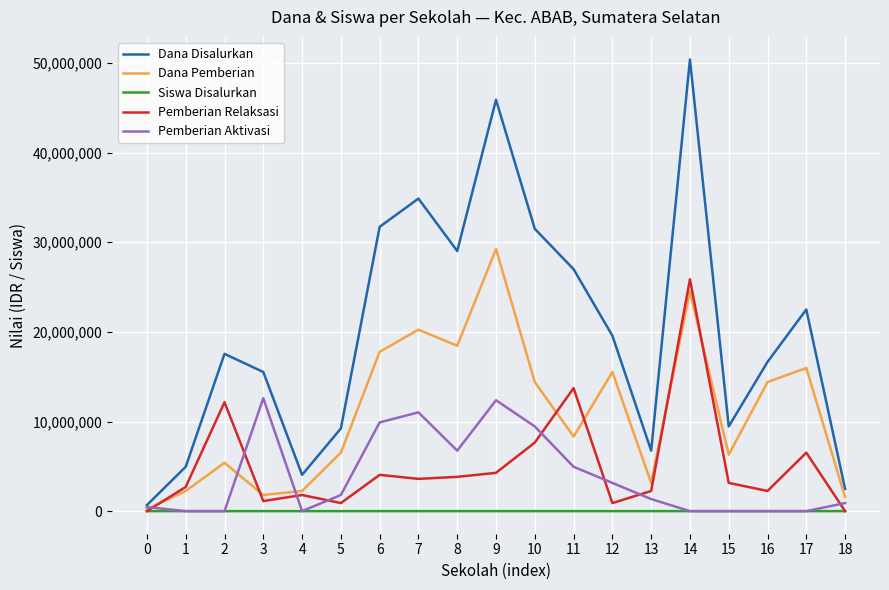

At which category is the sum across all series the highest?

14